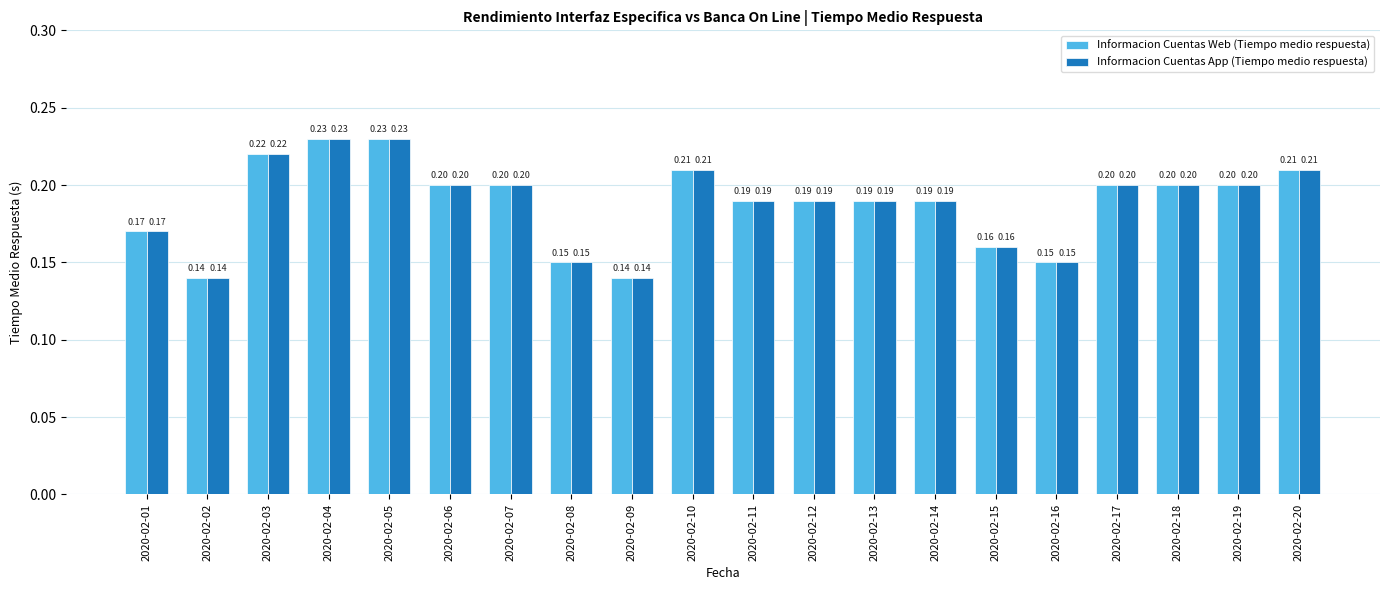

At how many categories does at least one series exceed 0?

20